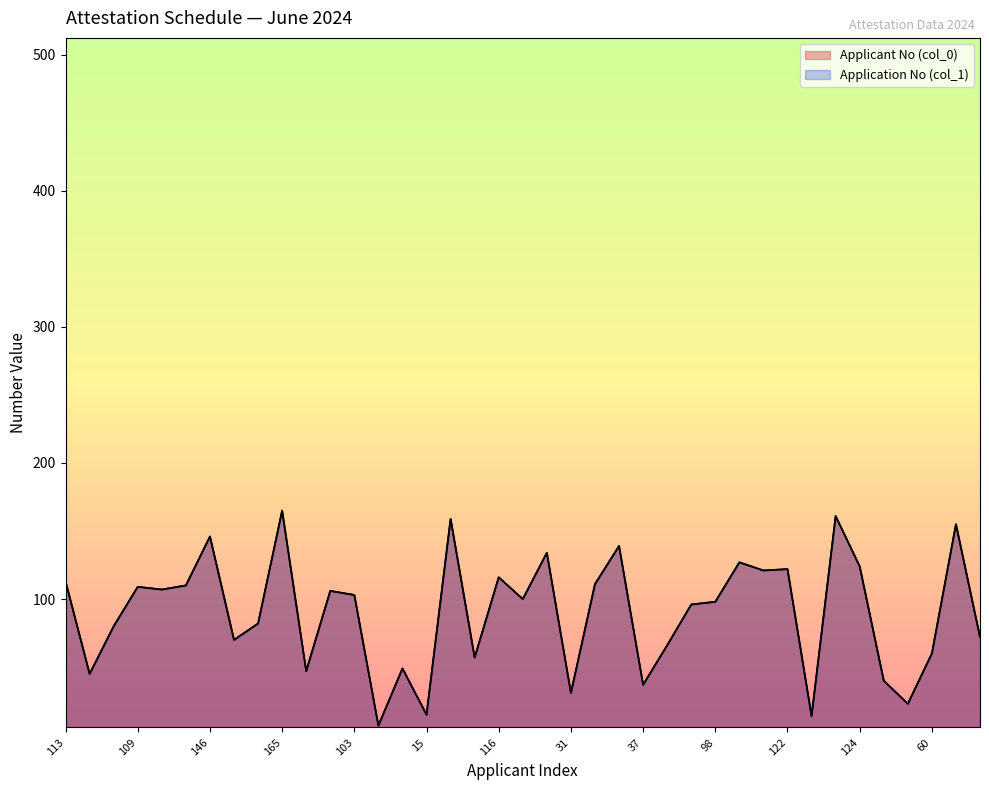

What are all the series names shown in the legend?

Applicant No (col_0), Application No (col_1)